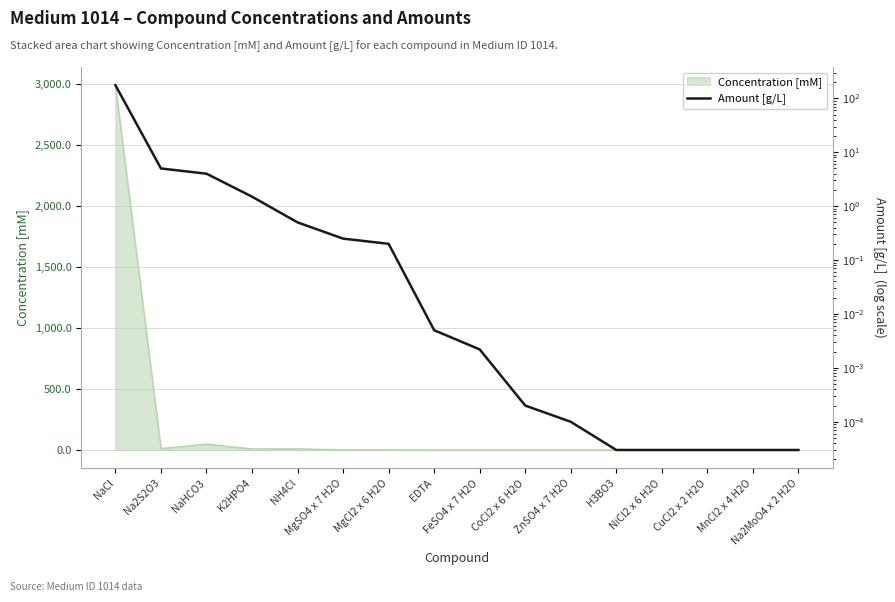

Is it true that the value at NiCl2 x 6 H2O is 0.0?

False